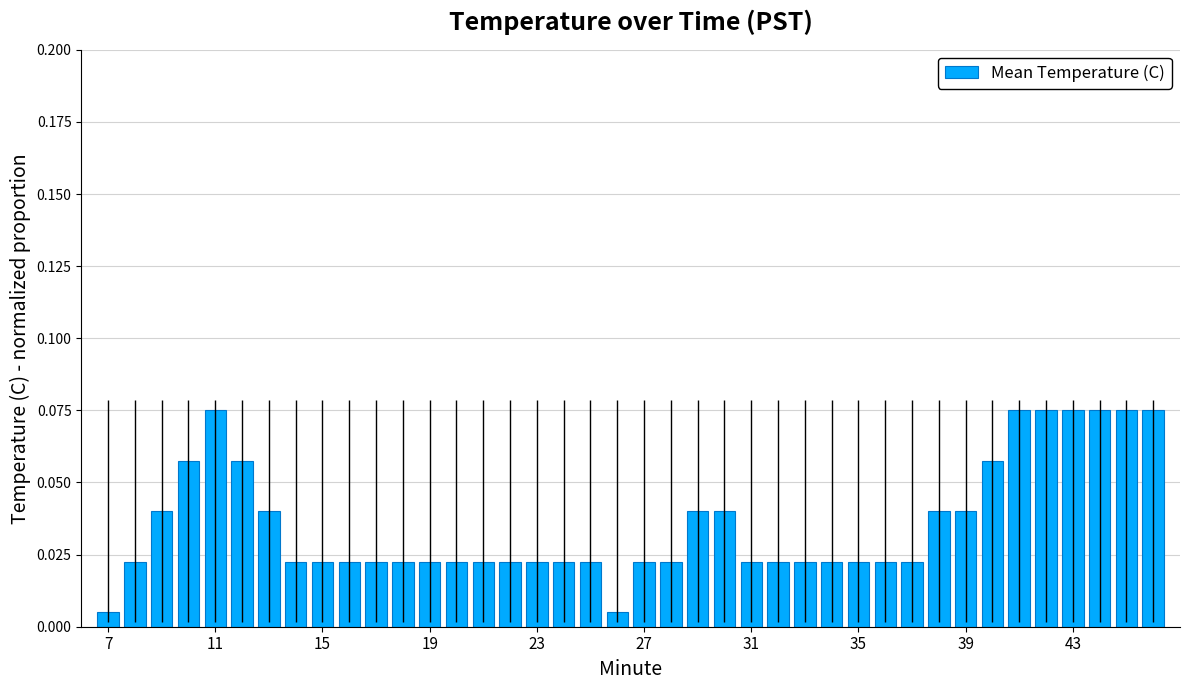

What is the sum of all values?

1.4